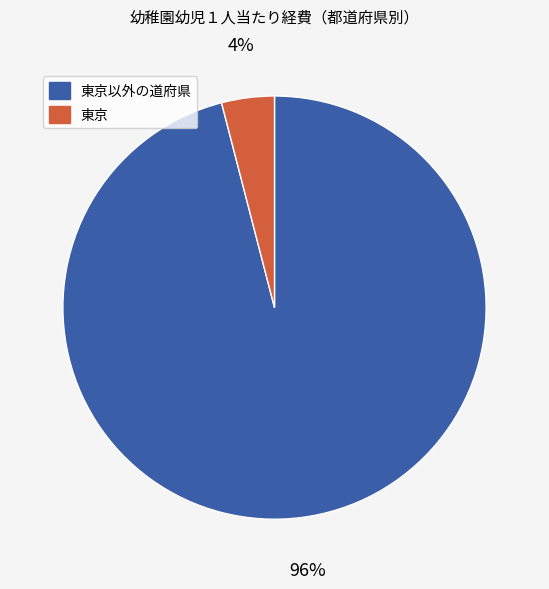

Rank the categories by value from lowest to highest.

東京, 東京以外の道府県